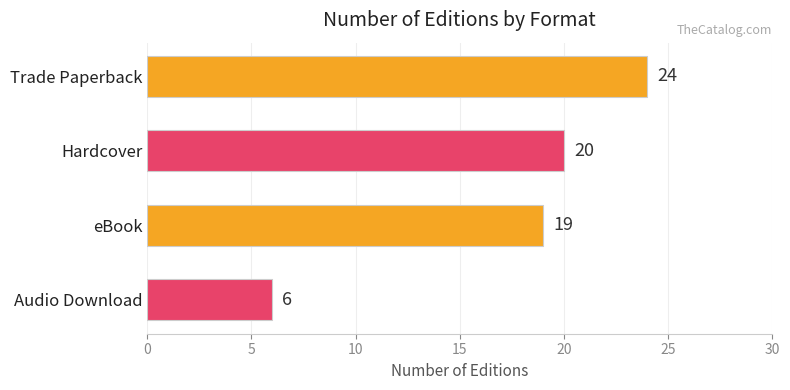

The chart shows a value of 20 at Hardcover. True or false?

True